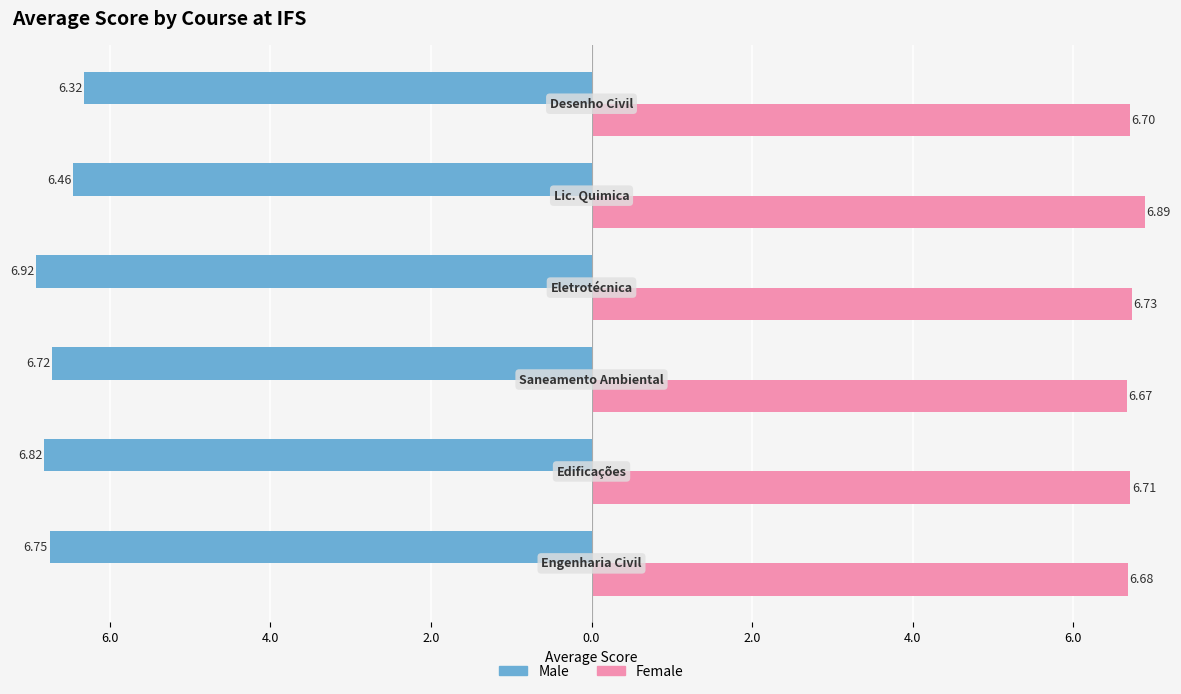

What are all the series names shown in the legend?

Male, Female